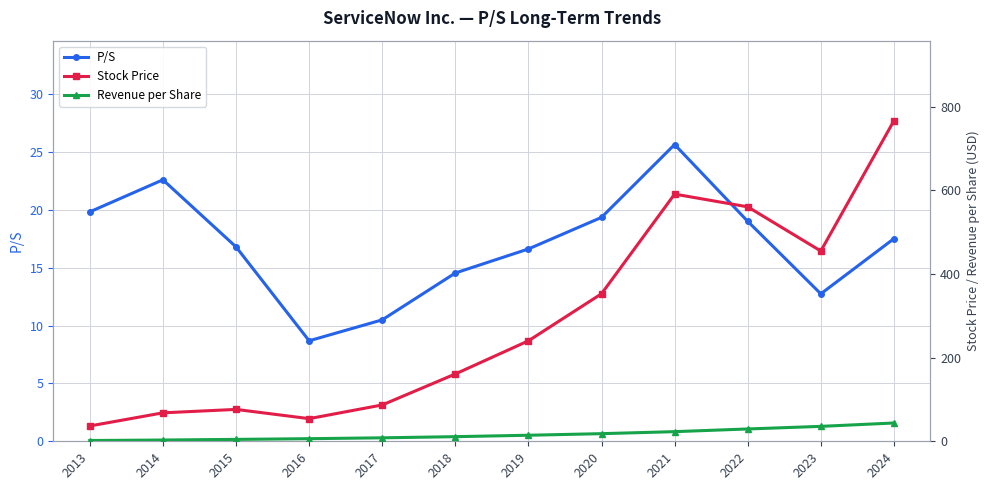

Reading right to left, what are all the values shown in this chart?

P/S: 17.5	12.8	19.0	25.7	19.4	16.6	14.6	10.5	8.7	16.8	22.6	19.8
Stock Price: 766.7	455.1	560.9	591.3	352.9	240.3	161.0	86.9	54.2	76.3	68.1	36.7
Revenue per Share: 43.8	35.7	29.5	23.1	18.2	14.4	11.1	8.3	6.2	4.5	3.0	1.9